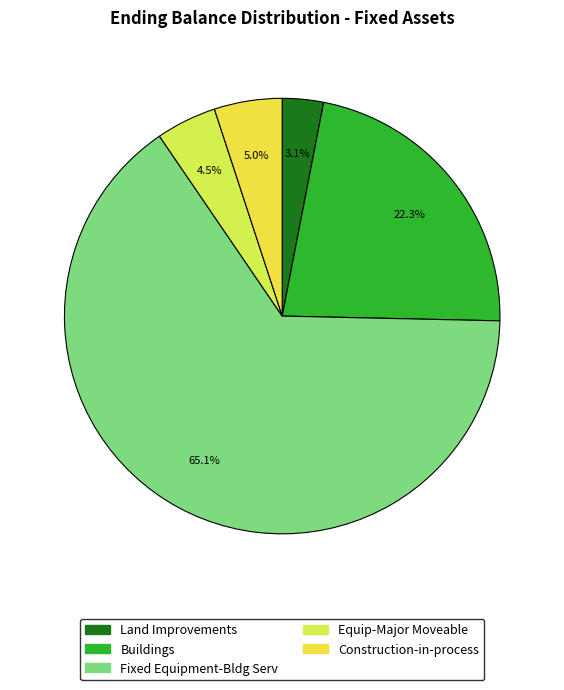

Approximately how many times larger is the value at Equip-Major Moveable compared to Construction-in-process?

0.9